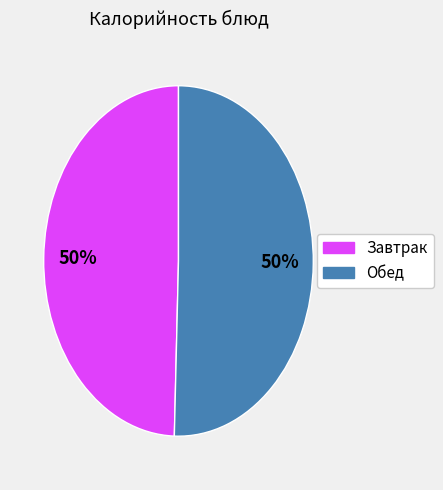

To the nearest percent, what is the average slice percentage?

50%